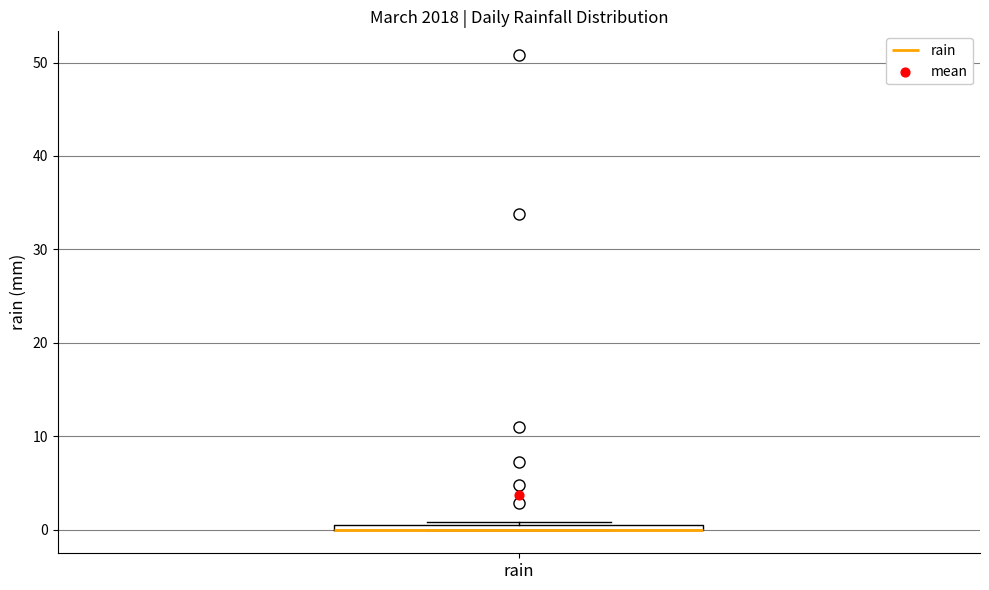

Where is the lower edge of the box for rain on the y-axis? The values are not printed on the chart, so give them approximately, as read against the axis.

0